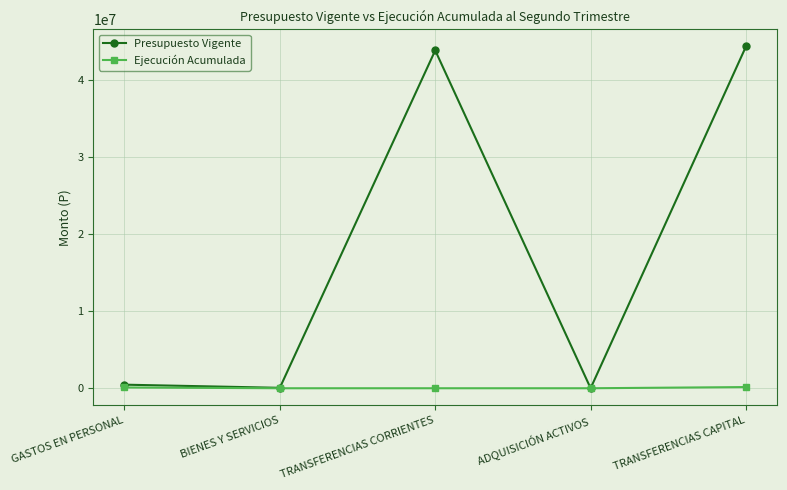

Is the value of Presupuesto Vigente at TRANSFERENCIAS CORRIENTES greater than the value of Ejecución Acumulada at GASTOS EN PERSONAL?

Yes